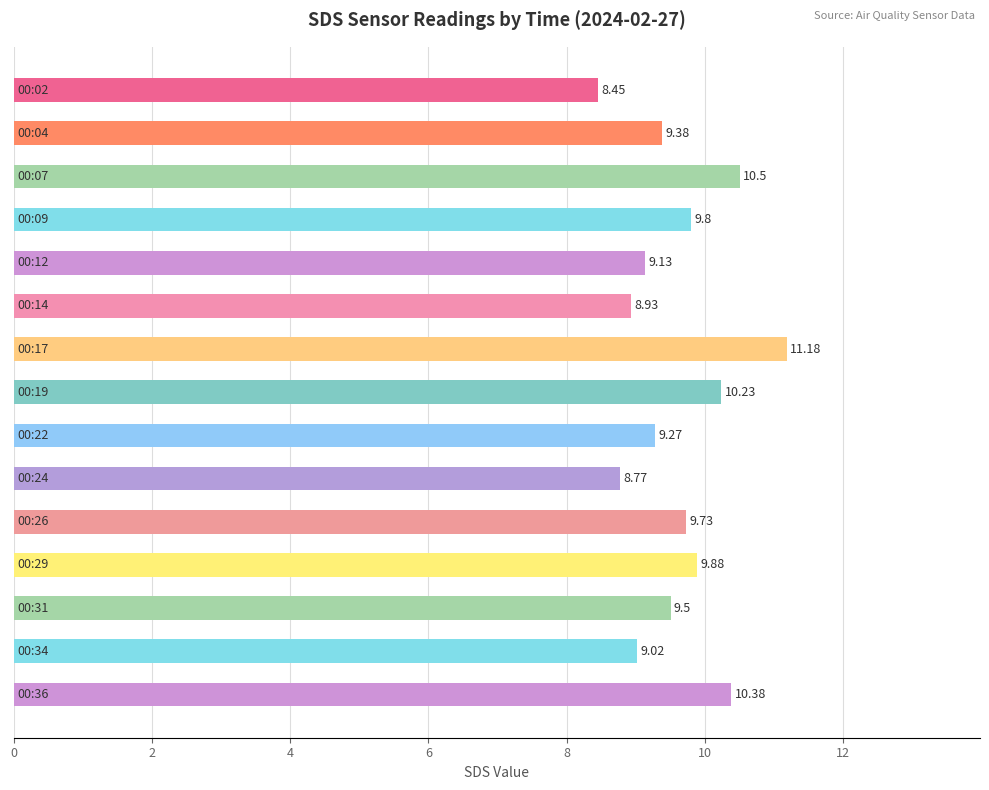

What is the sum of all values?

144.2